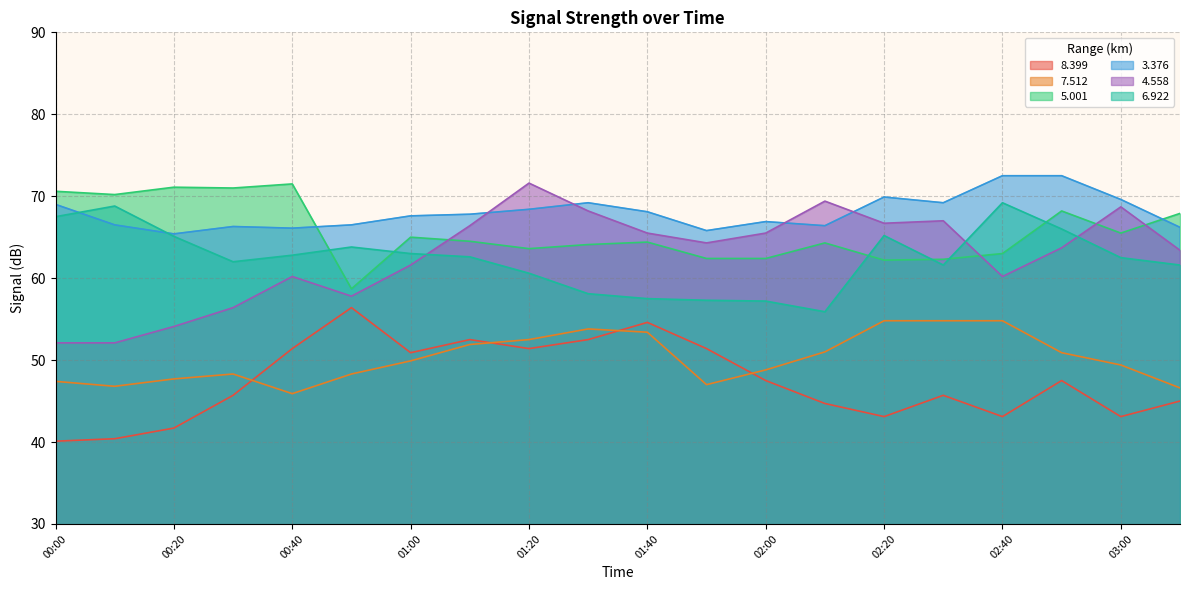

What is the difference between the   8.399 values at 00:30 and 01:50?

5.7